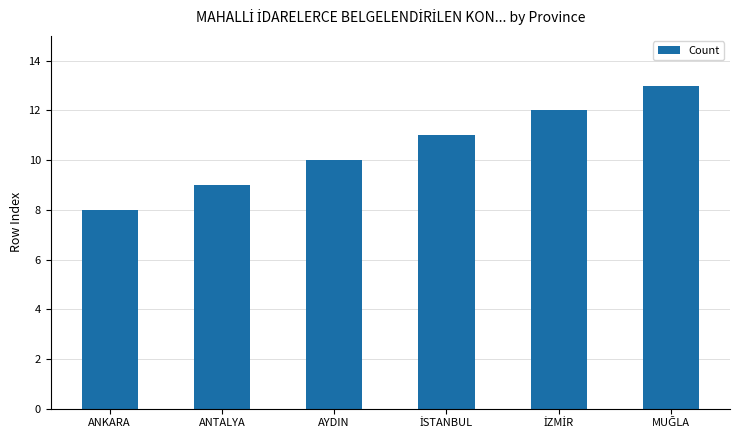

True or false: the data shows 9 at ANTALYA.

True